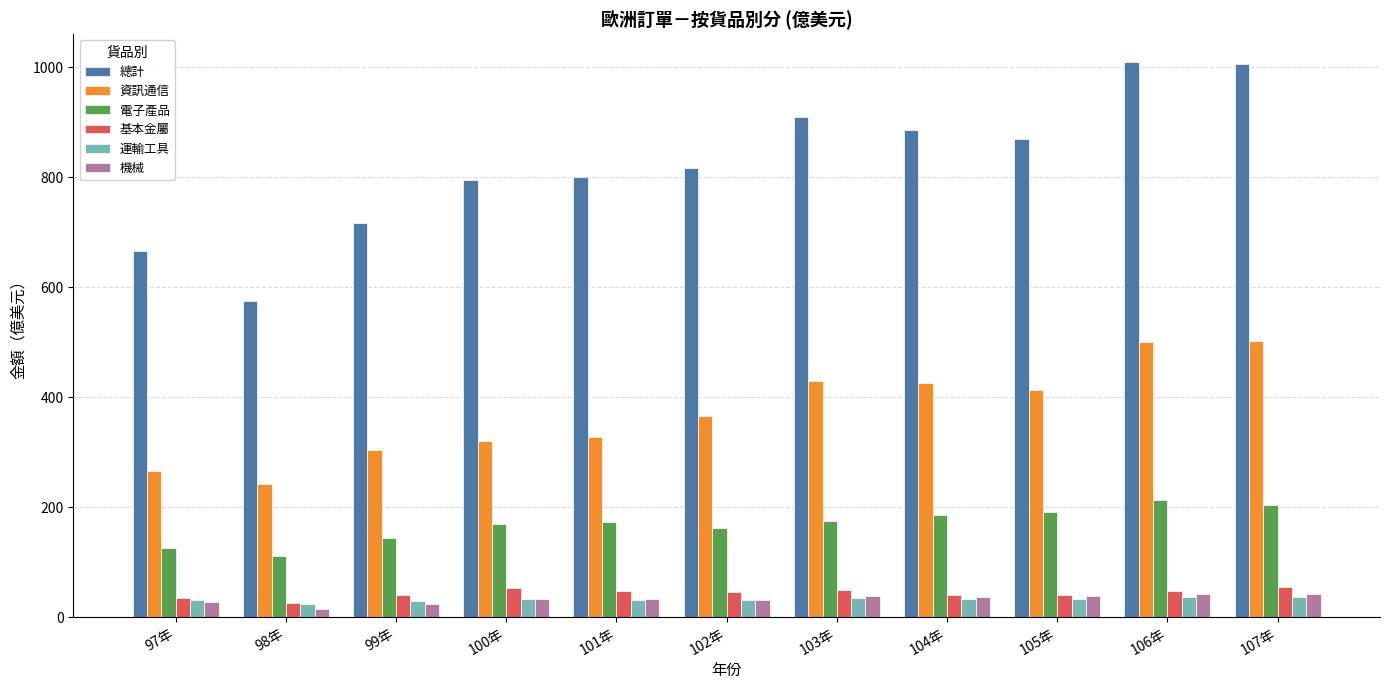

What is the difference between the second highest and second lowest values in the 總計 series?

340.7